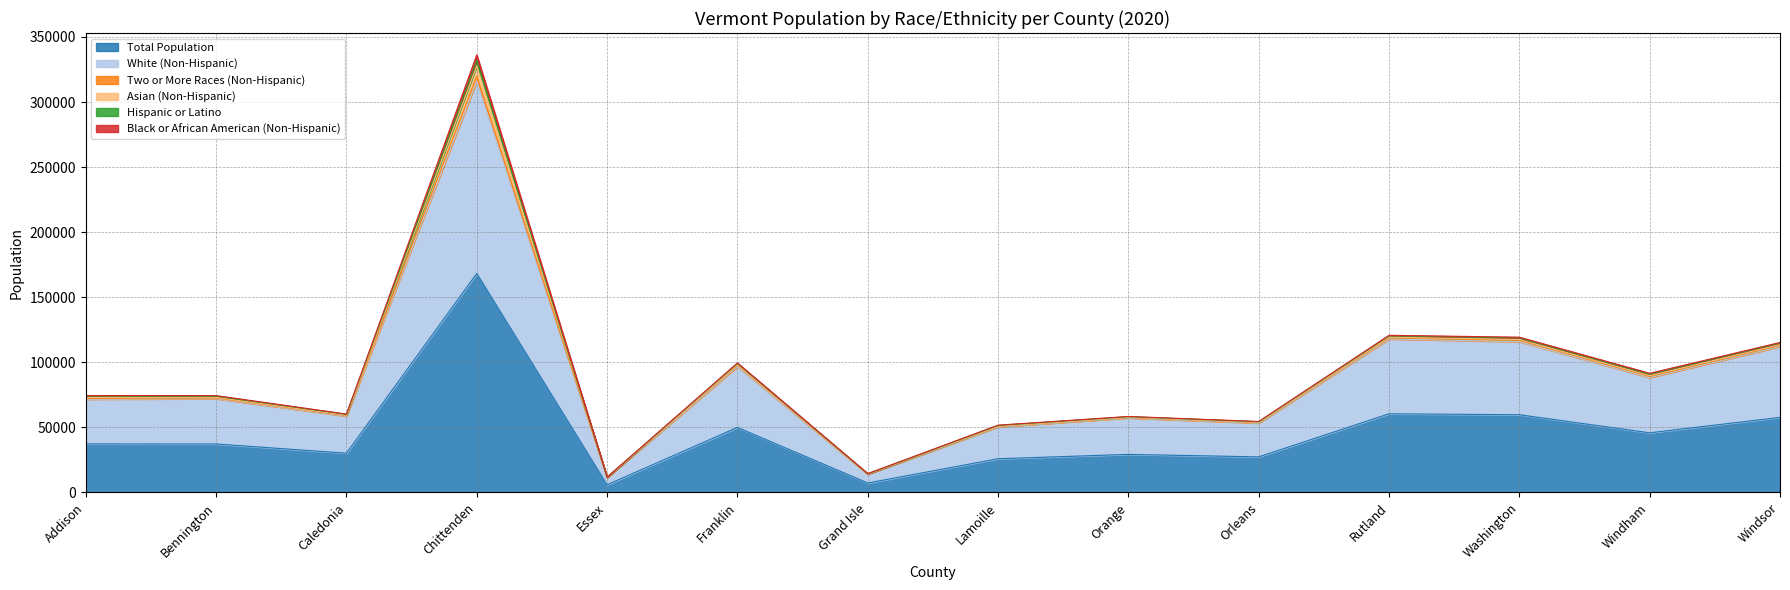

At which label does Hispanic or Latino first exceed 74000?

Chittenden